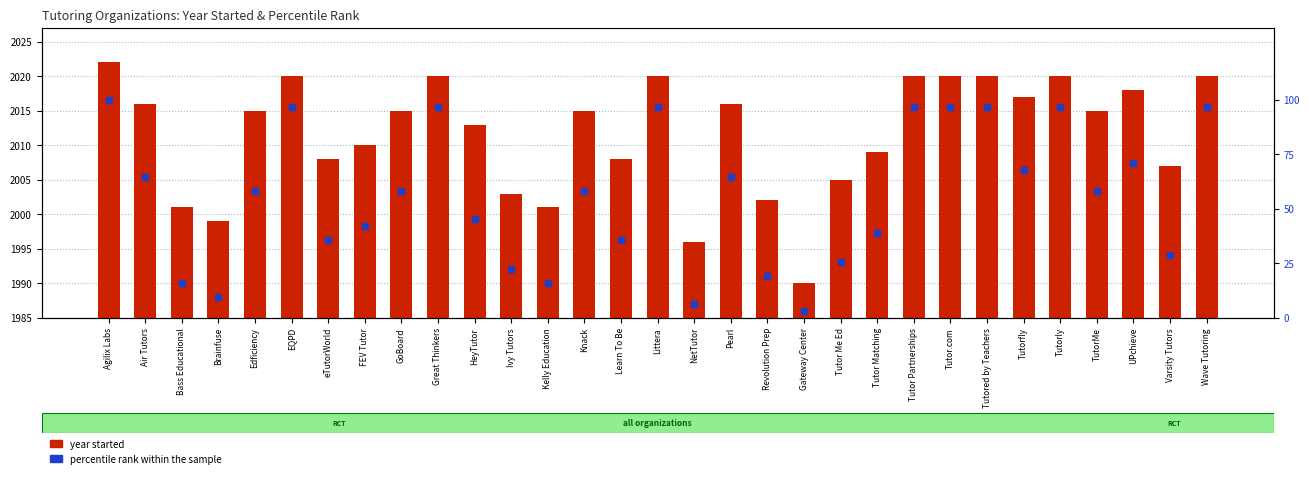

Reading left to right, what are all the values shown in this chart?

year started: 2022.0	2016.0	2001.0	1999.0	2015.0	2020.0	2008.0	2010.0	2015.0	2020.0	2013.0	2003.0	2001.0	2015.0	2008.0	2020.0	1996.0	2016.0	2002.0	1990.0	2005.0	2009.0	2020.0	2020.0	2020.0	2017.0	2020.0	2015.0	2018.0	2007.0	2020.0
percentile rank within the sample: 100.0	64.5	16.1	9.7	58.1	96.8	35.5	41.9	58.1	96.8	45.2	22.6	16.1	58.1	35.5	96.8	6.5	64.5	19.4	3.2	25.8	38.7	96.8	96.8	96.8	67.7	96.8	58.1	71.0	29.0	96.8